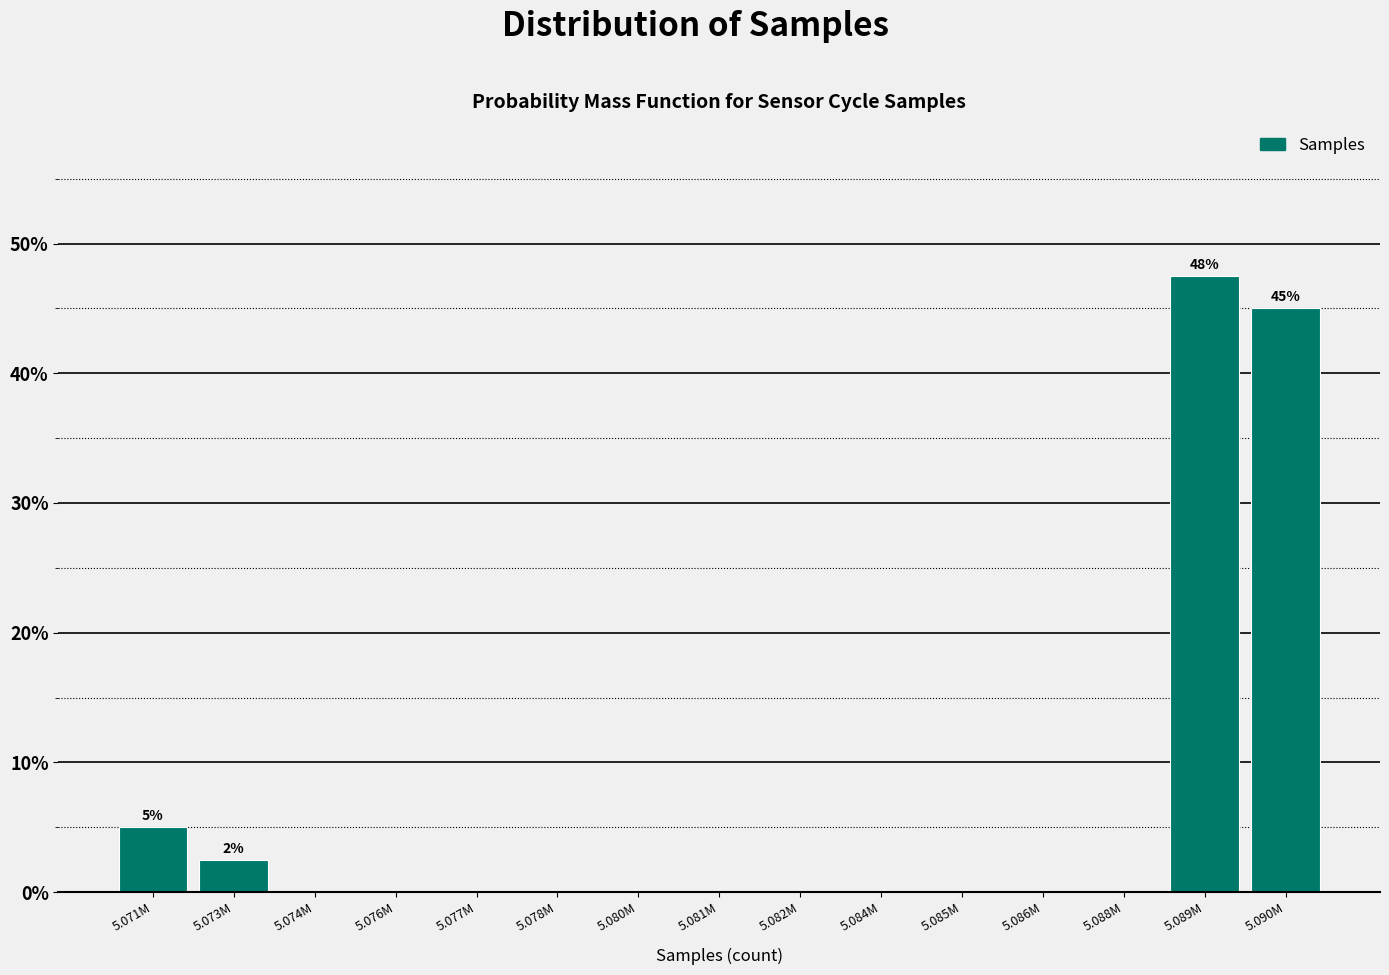

Reading left to right, extract all data points from this chart.

5.071M=5.0	5.073M=2.5	5.074M=0.0	5.076M=0.0	5.077M=0.0	5.078M=0.0	5.080M=0.0	5.081M=0.0	5.082M=0.0	5.084M=0.0	5.085M=0.0	5.086M=0.0	5.088M=0.0	5.089M=47.5	5.090M=45.0